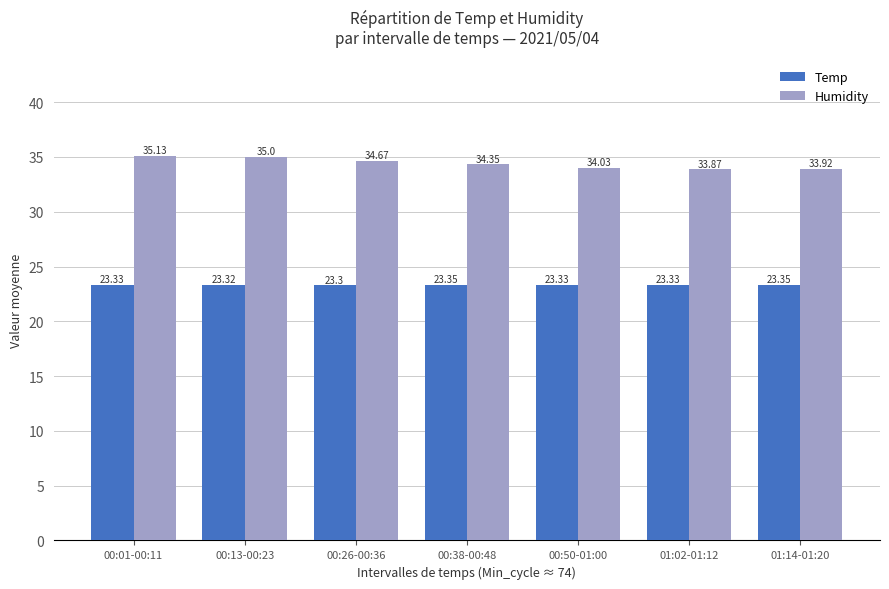

Is it true that Humidity equals 17.9 at 00:50-01:00?

False